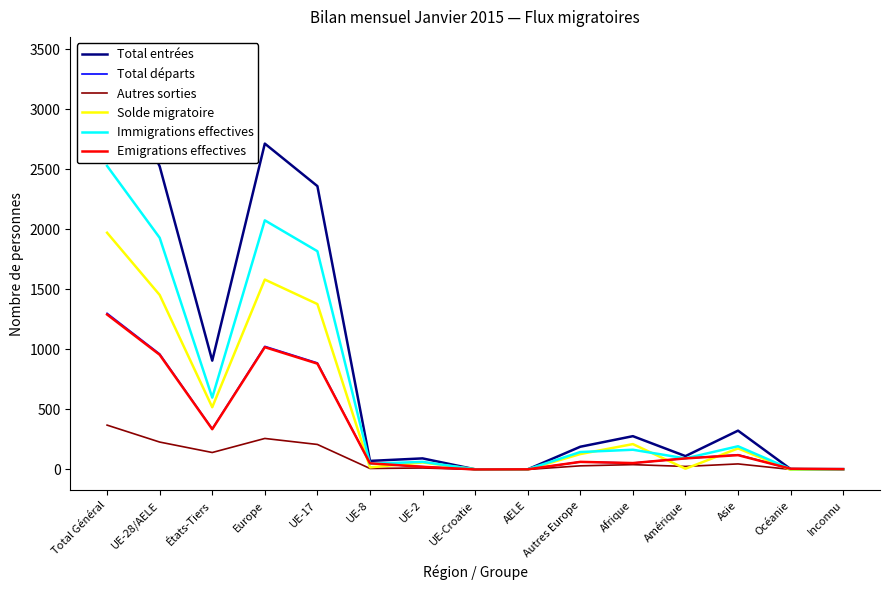

How many intersections are there between Total départs and Solde migratoire?

7